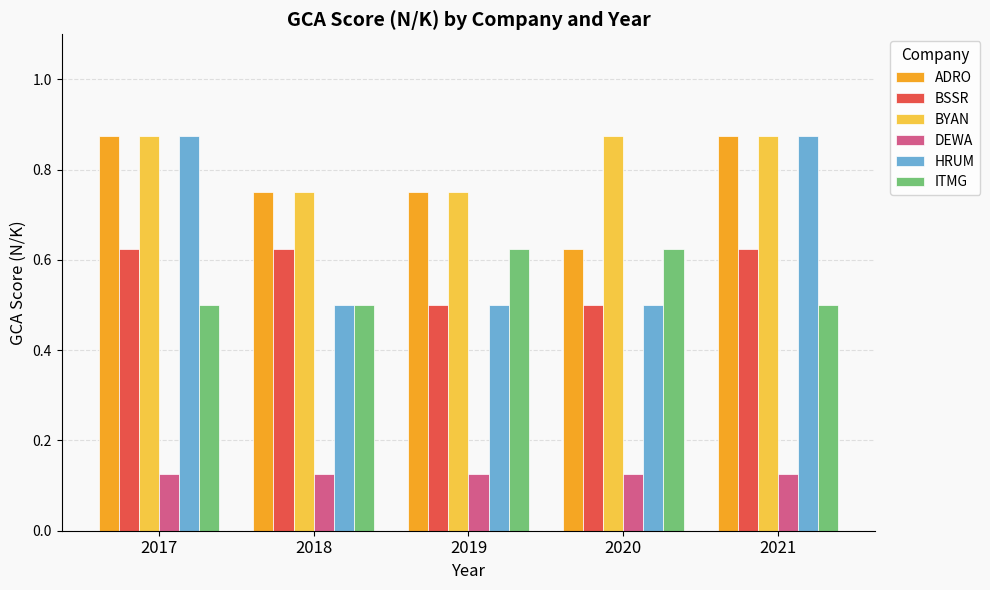

How many series are shown in this chart?

6